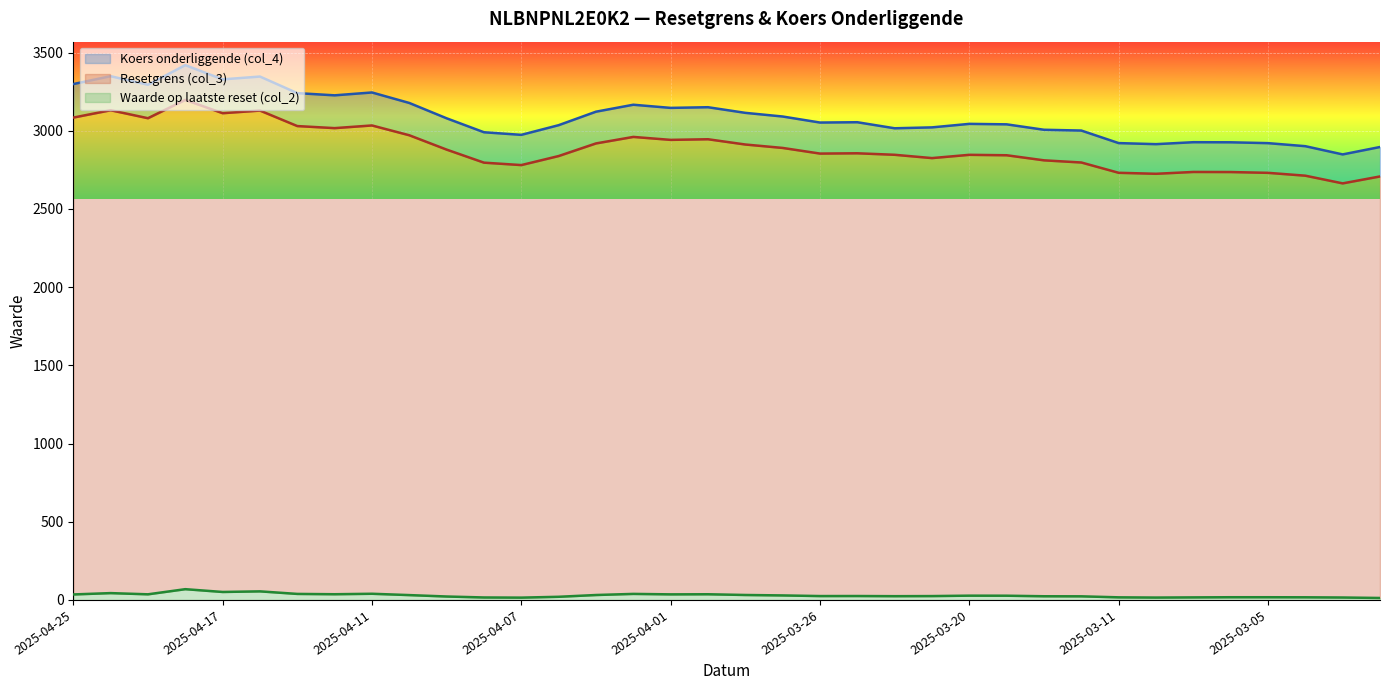

Which category has the highest value across all series?

2025-04-22